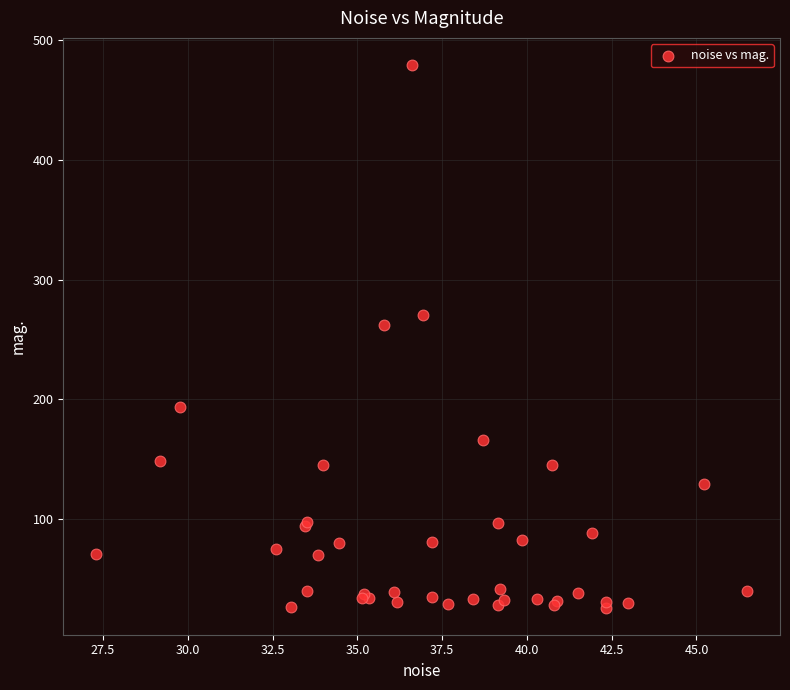

What Y value in the scatter plot is closest to 252?

262.3